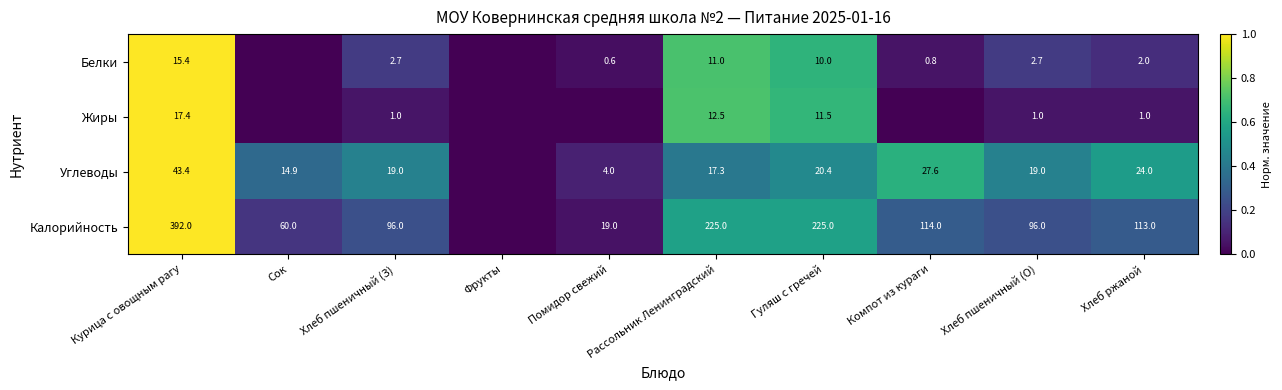

What is the sum of the Жиры values at Хлеб пшеничный (З) and Гуляш с гречей?

12.5